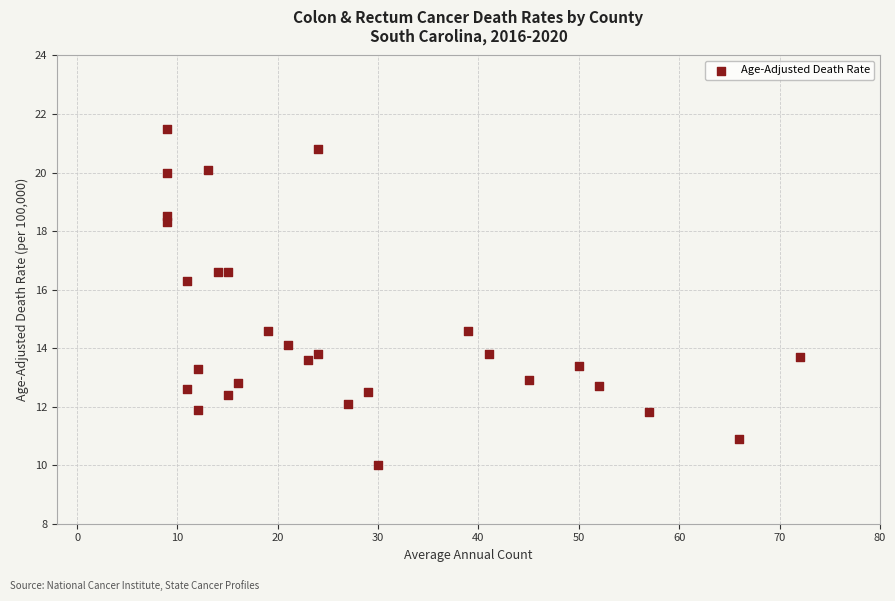

What is the range of X values (max minus min)?

63.0